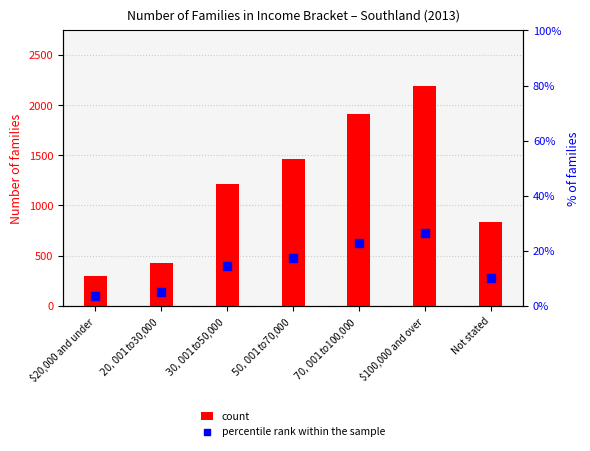

Is the value of percentile rank within the sample at $20,000 and under greater than the value of count at $20,001 to $30,000?

No